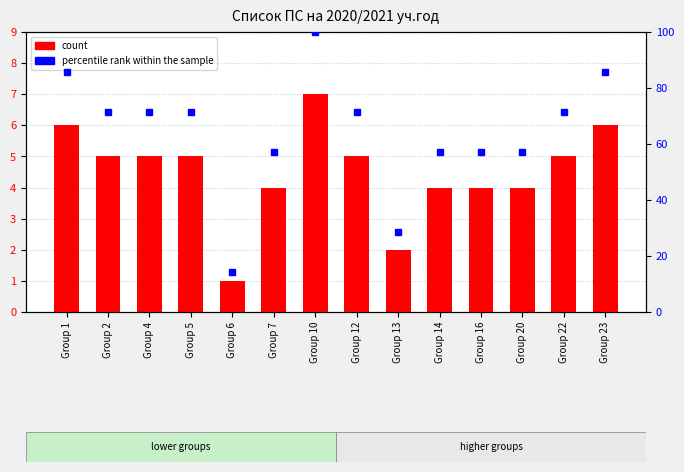

What are all the series names shown in the legend?

count, percentile rank within the sample